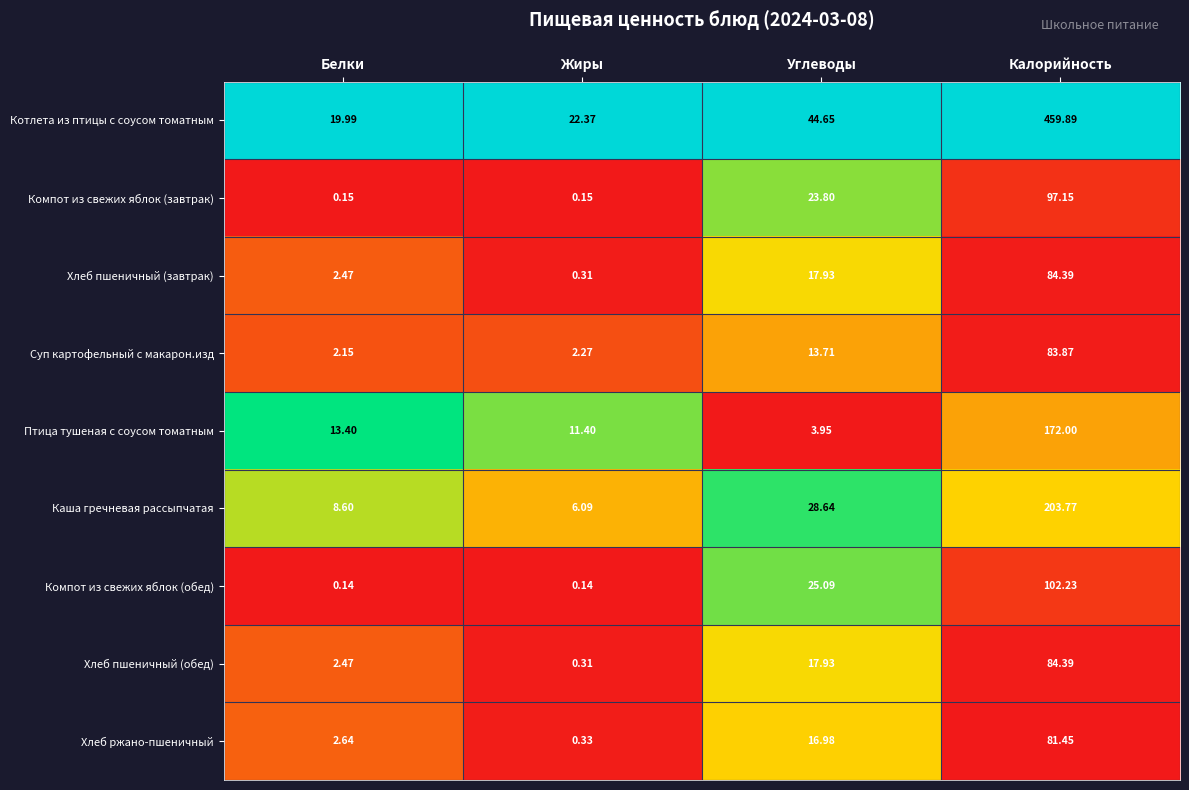

List the labels in order of Котлета из птицы с соусом томатным value, smallest first.

Белки, Жиры, Углеводы, Калорийность